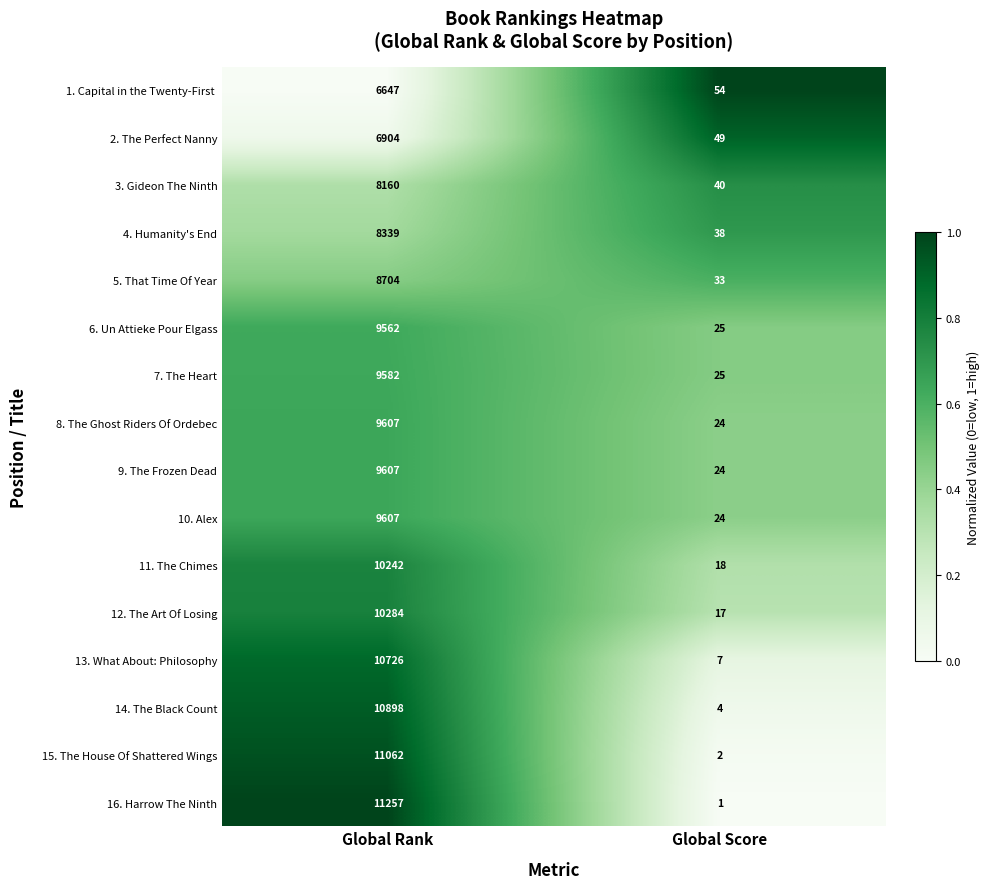

What is the difference between the maximum and minimum values in the 14. The Black Count series?

10894